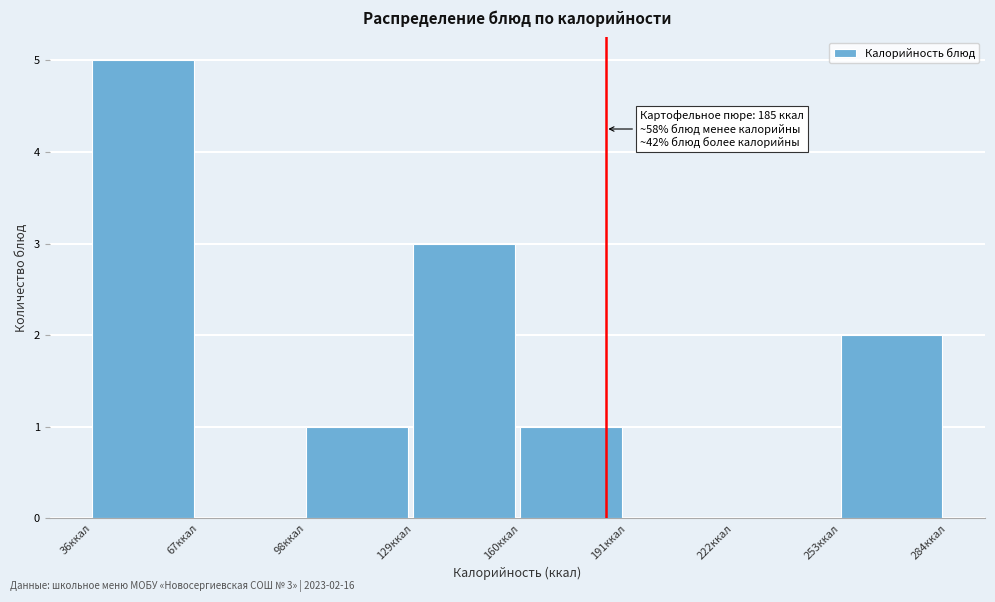

Which range on the x-axis has the tallest bar?

35 to 65